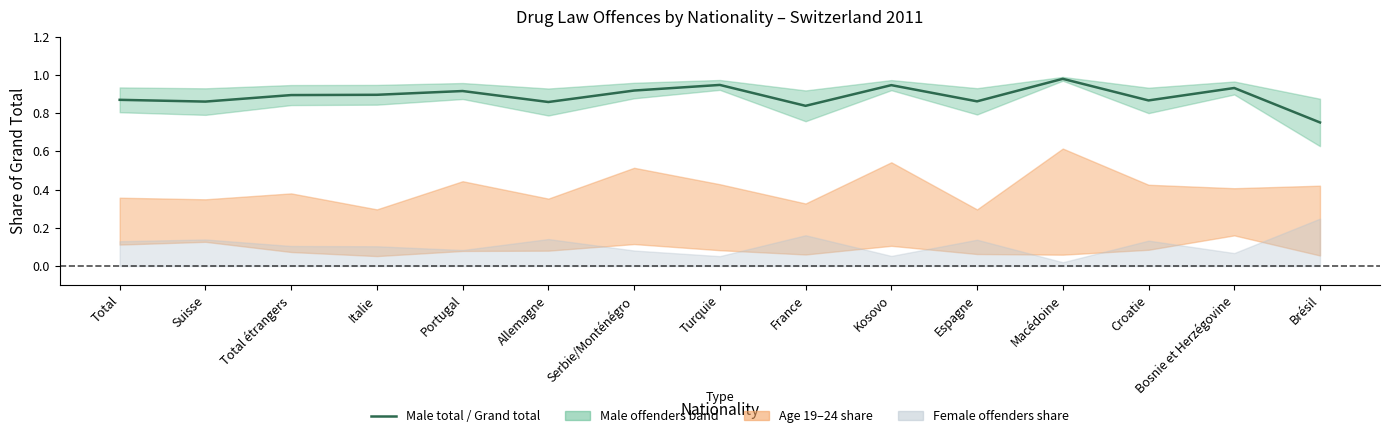

What is the average value?

0.9